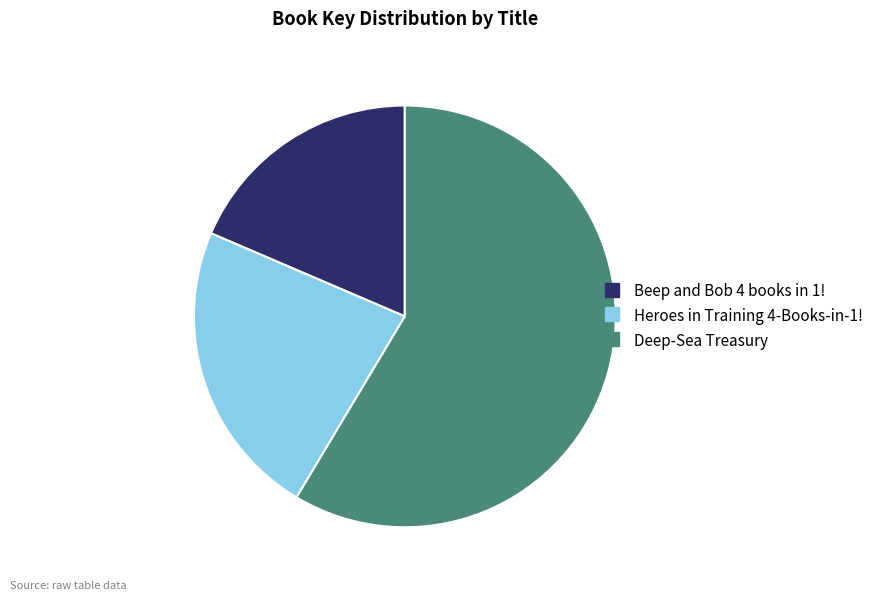

Does any single category account for the majority?

Yes